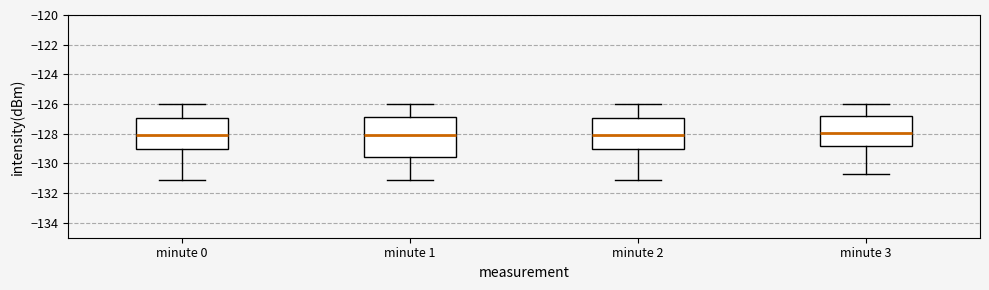

Reading left to right, transcribe this box plot: for each box, give where its median line is, the range the box spans, and where its two whiskers end, as read against the y-axis. The values are not printed on the chart, so give them approximately, as read against the axis.

minute 0: median -128.2, box -129.0 to -127.0, whiskers -131.0 to -126.0
minute 1: median -128.0, box -129.6 to -126.8, whiskers -131.0 to -126.0
minute 2: median -128.2, box -129.0 to -127.0, whiskers -131.0 to -126.0
minute 3: median -128.0, box -128.8 to -126.8, whiskers -130.6 to -126.0